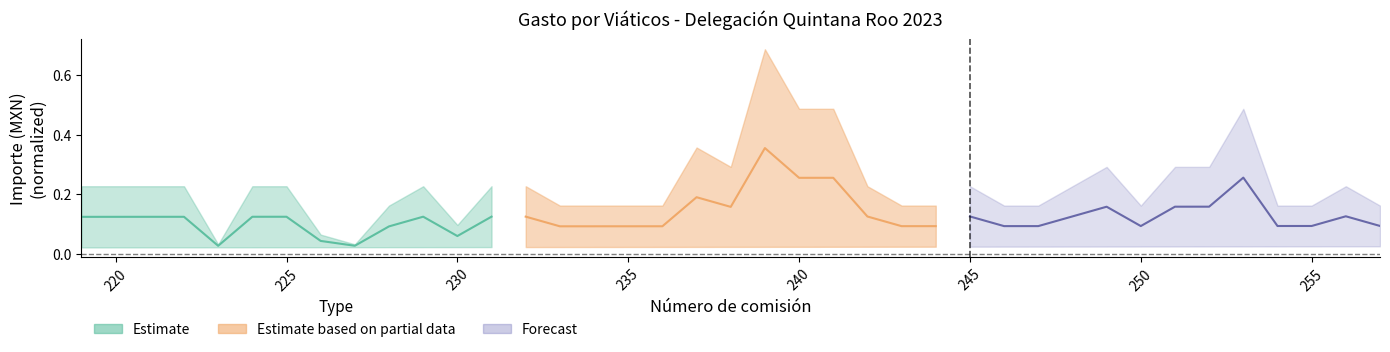

How many Forecast values are between 0 and 1?

13